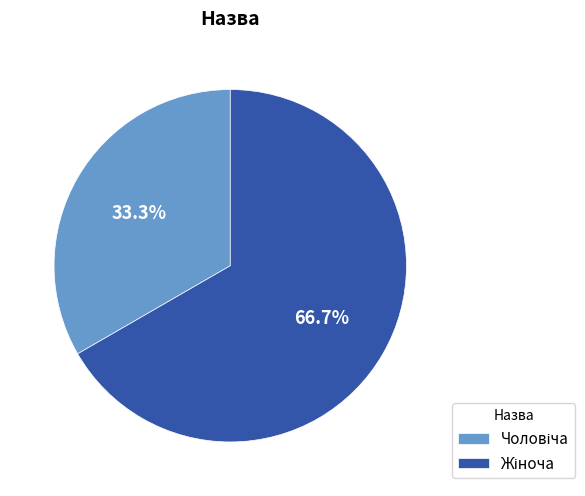

Does any single category account for the majority?

Yes